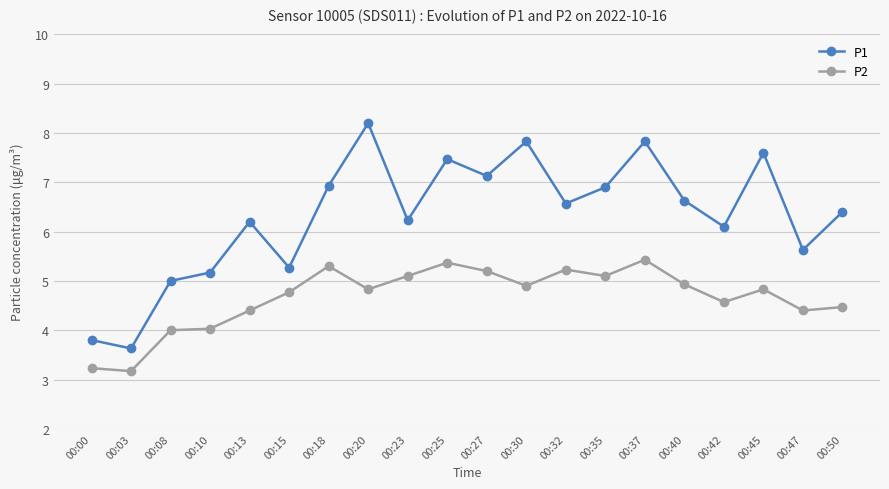

Reading left to right, what are all the values shown in this chart?

P1: 00:00=3.8	00:03=3.6	00:08=5.0	00:10=5.2	00:13=6.2	00:15=5.3	00:18=6.9	00:20=8.2	00:23=6.2	00:25=7.5	00:27=7.1	00:30=7.8	00:32=6.6	00:35=6.9	00:37=7.8	00:40=6.6	00:42=6.1	00:45=7.6	00:47=5.6	00:50=6.4
P2: 00:00=3.2	00:03=3.2	00:08=4.0	00:10=4.0	00:13=4.4	00:15=4.8	00:18=5.3	00:20=4.8	00:23=5.1	00:25=5.4	00:27=5.2	00:30=4.9	00:32=5.2	00:35=5.1	00:37=5.4	00:40=4.9	00:42=4.6	00:45=4.8	00:47=4.4	00:50=4.5